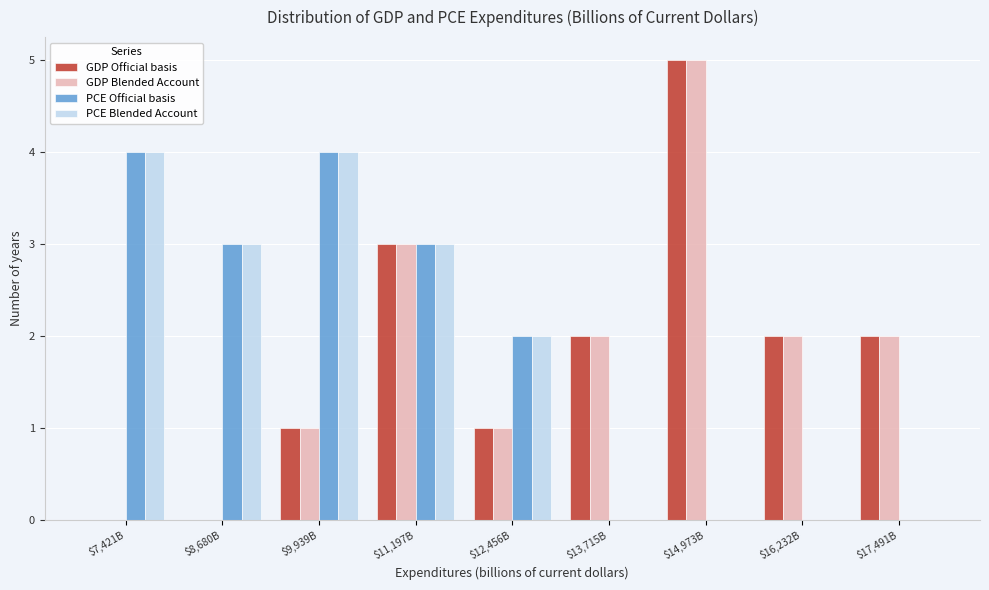

What is the sum of all GDP Blended Account values?

16